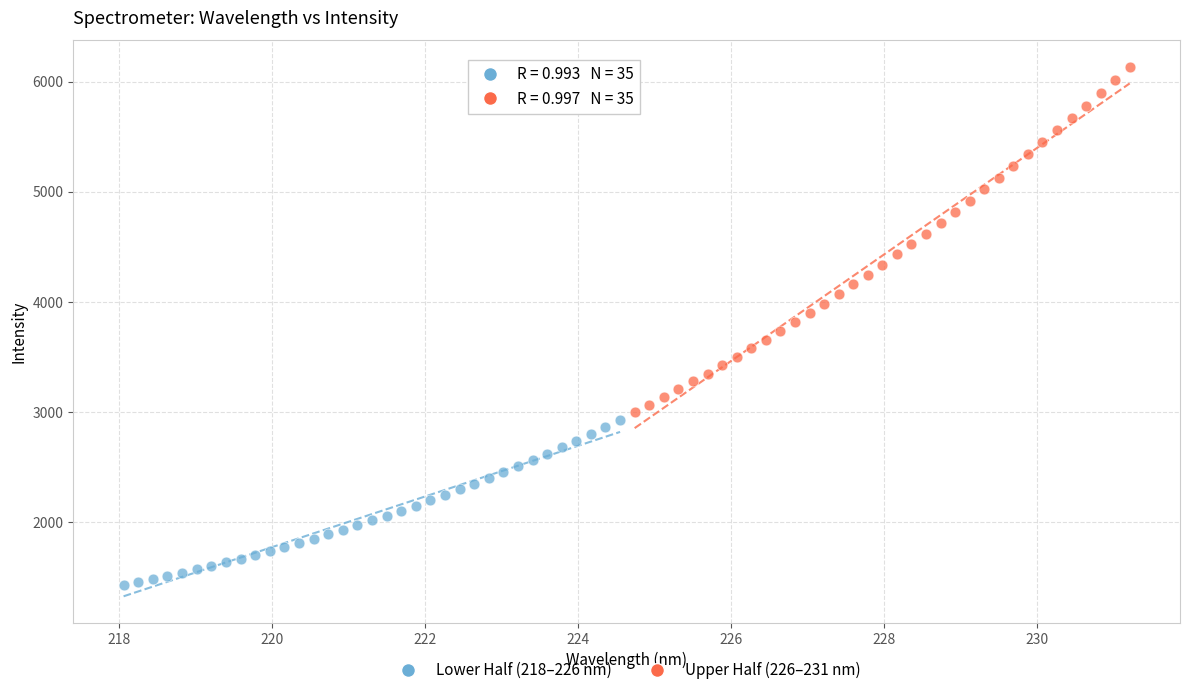

Which series contains the lowest Y value?

Lower Half (218–226 nm)